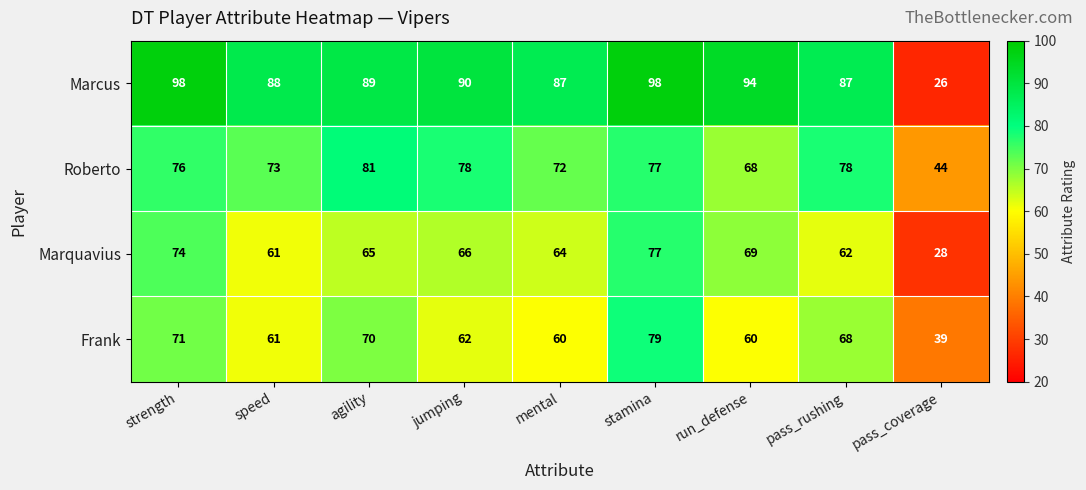

The value of Marquavius at stamina is 137. True or false?

False